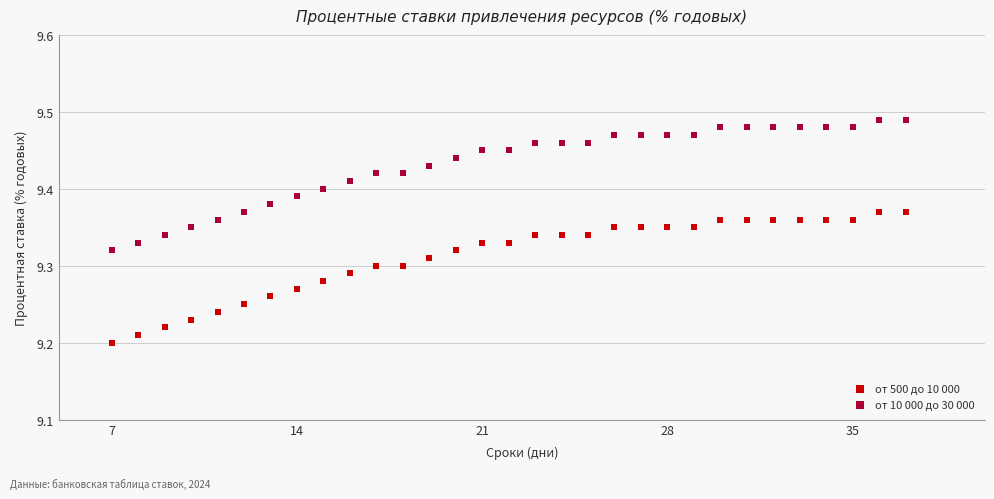

Which series contains the lowest Y value?

от 500 до 10 000